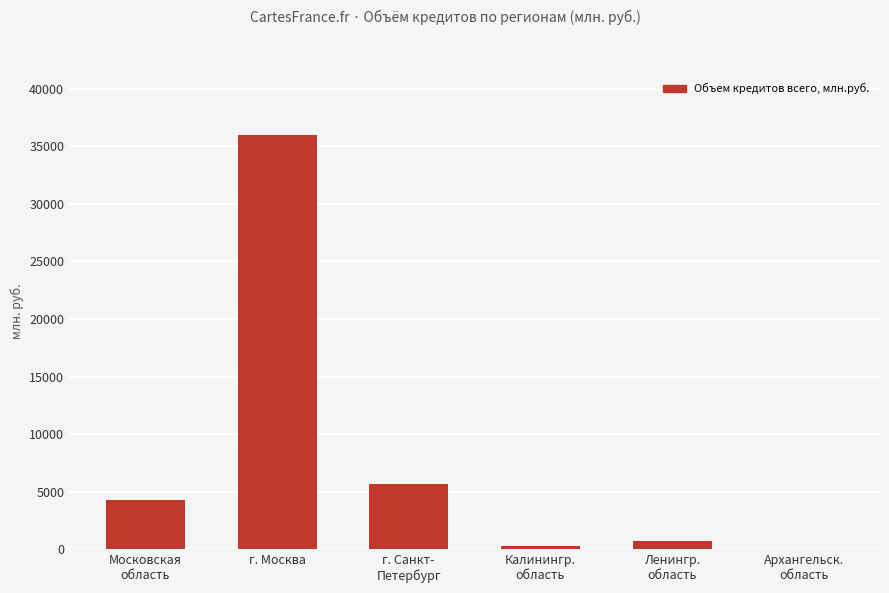

What is the sum of all values?

46919